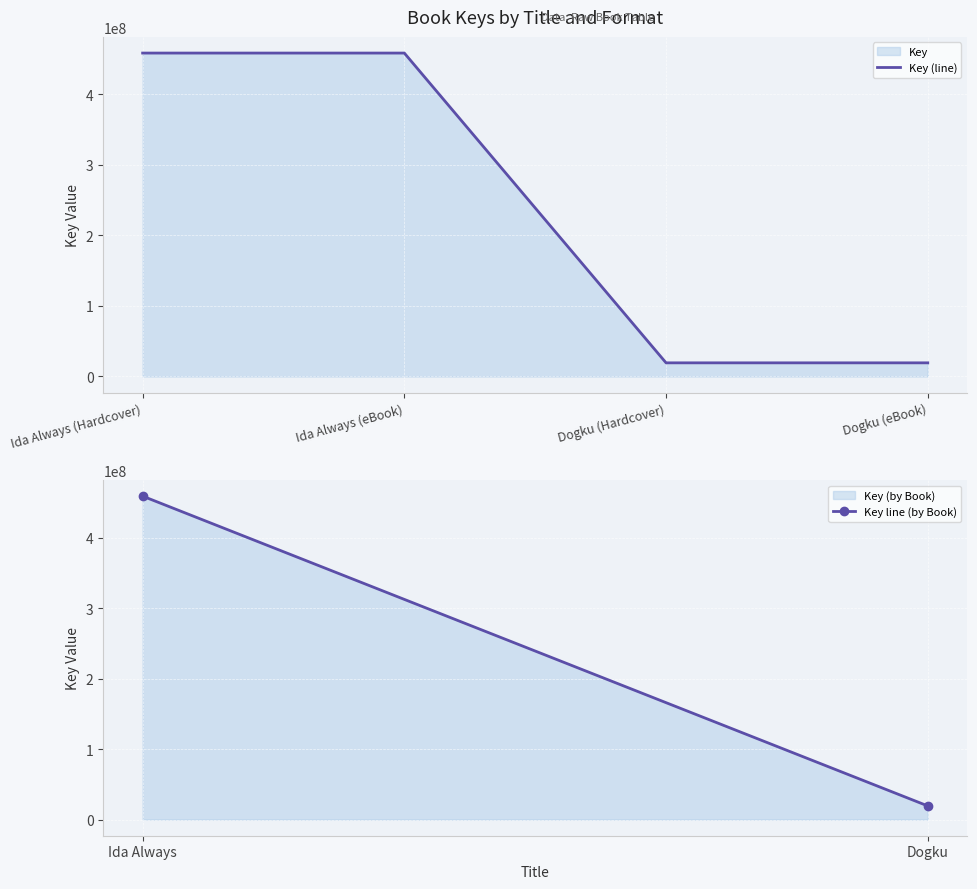

Reading left to right, transcribe all the data shown in this chart.

458690106	458690106	19341325	19341325